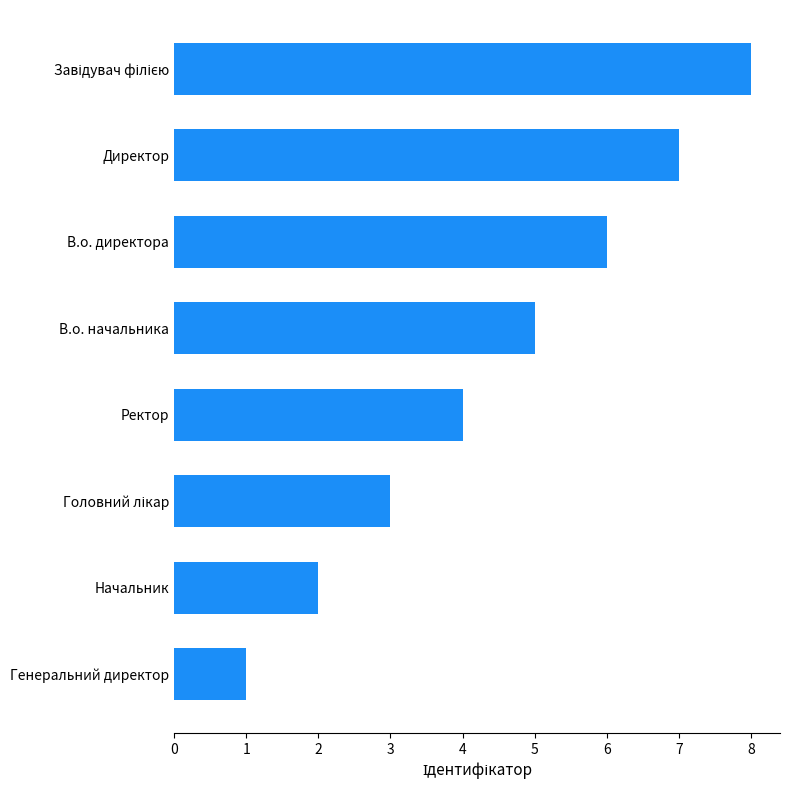

The value at Генеральний директор is 2. True or false?

False